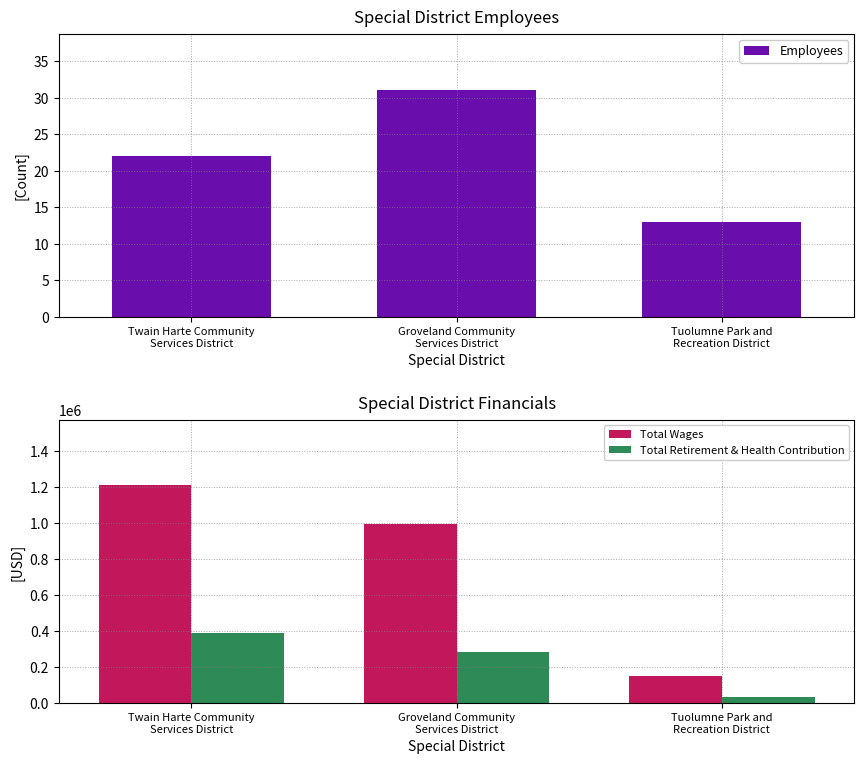

What is the approximate value of Total Retirement & Health Contribution at Groveland Community
Services District?

285724